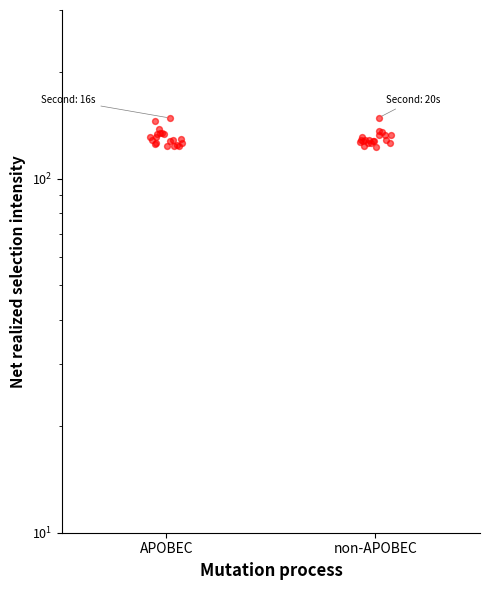

Which series has the largest total across all categories?

APOBEC